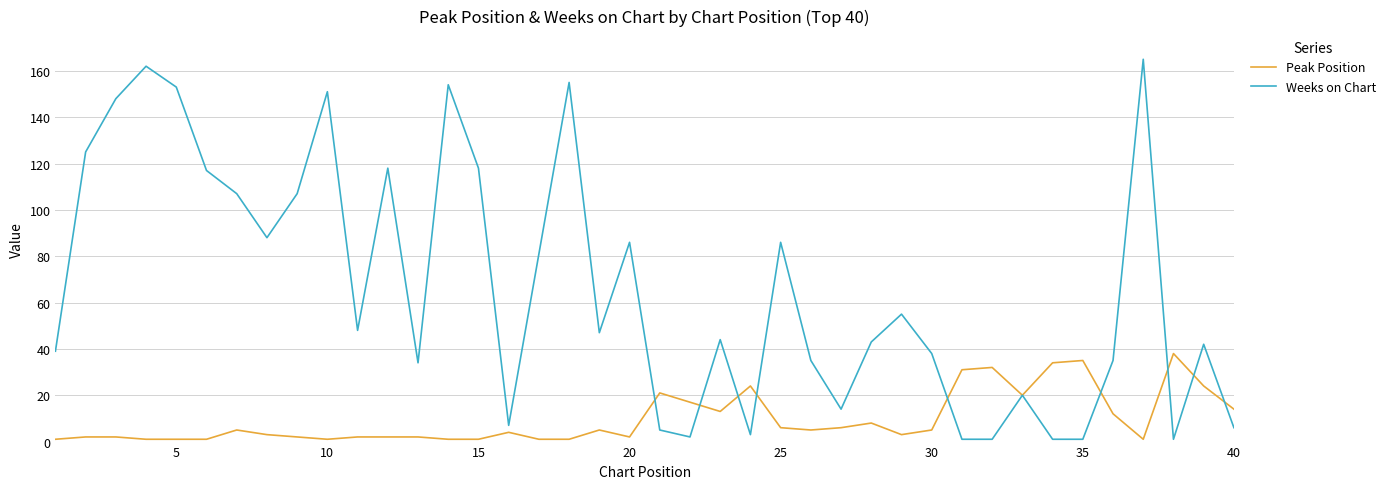

List the series in order of their peak value, highest first.

Weeks on Chart, Peak Position